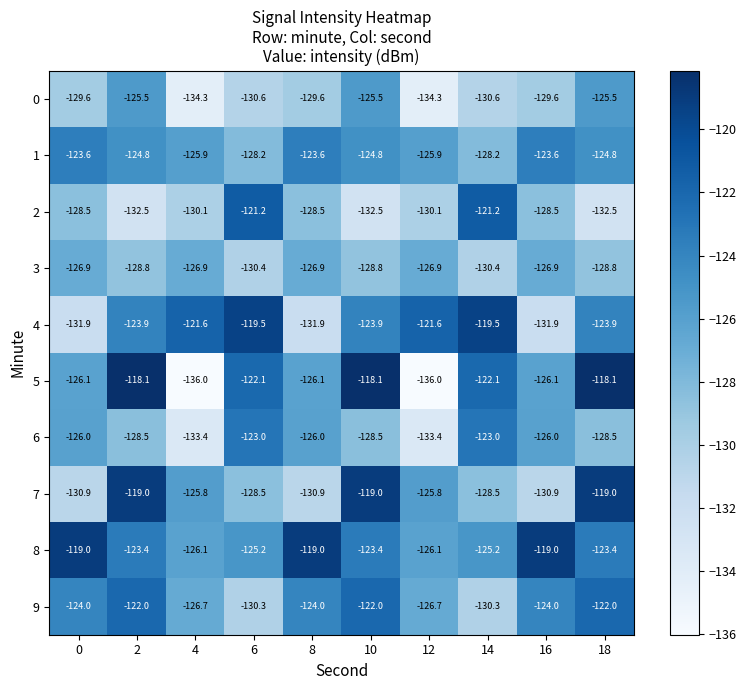

What is the average value of the 6 series?

-127.6